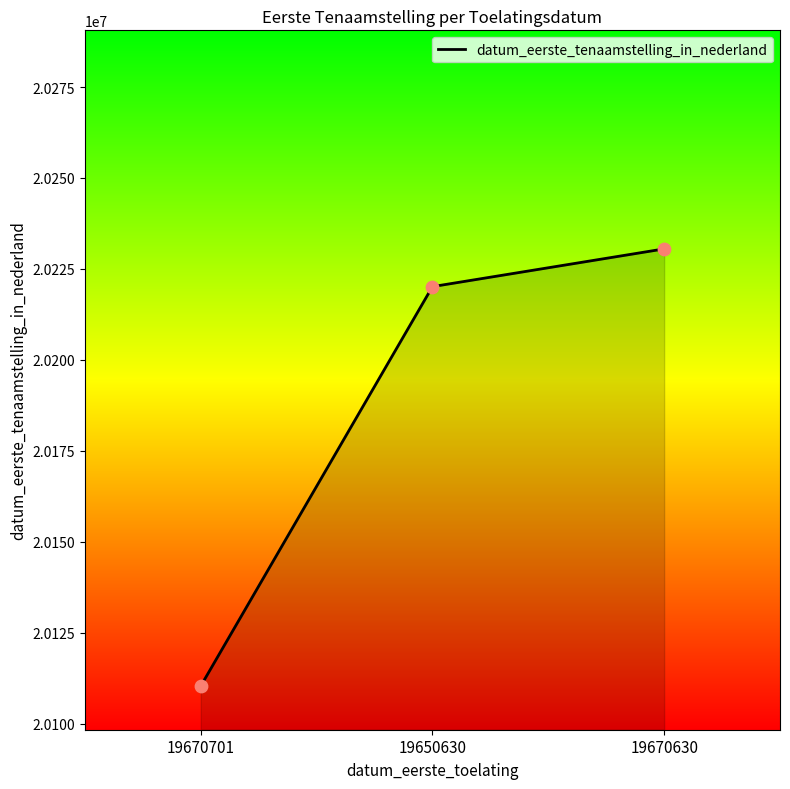

Between 19650630 and 19670701, which is larger?

19650630